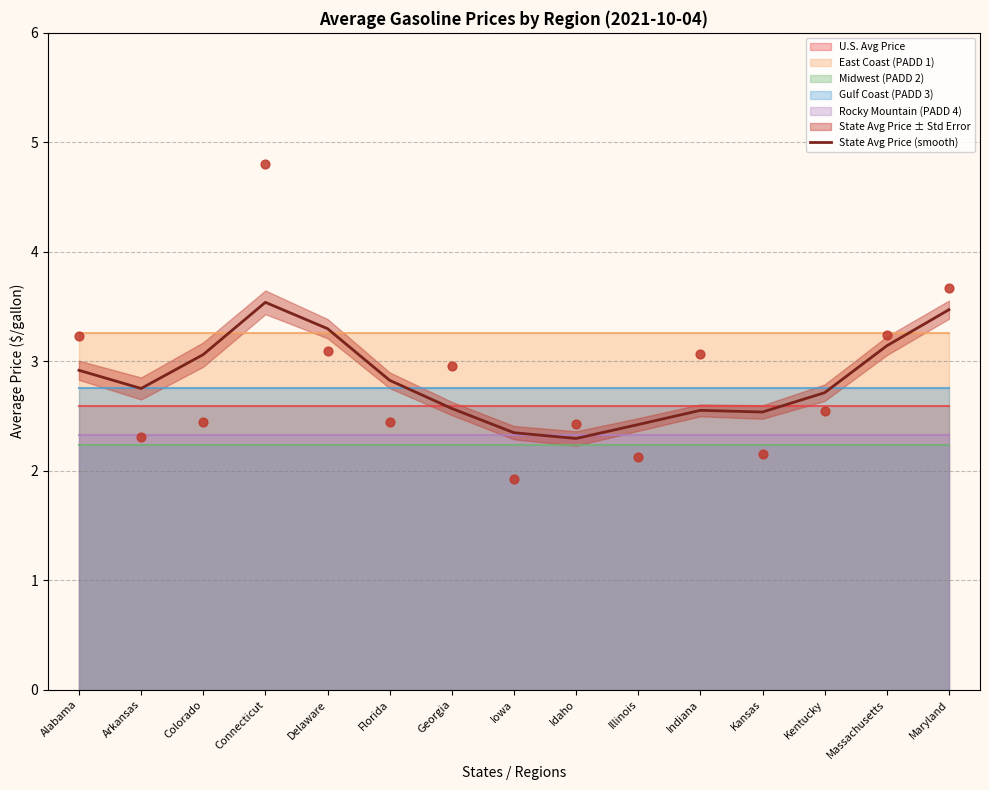

Approximately how many times larger is the value at Illinois compared to Iowa?

1.0